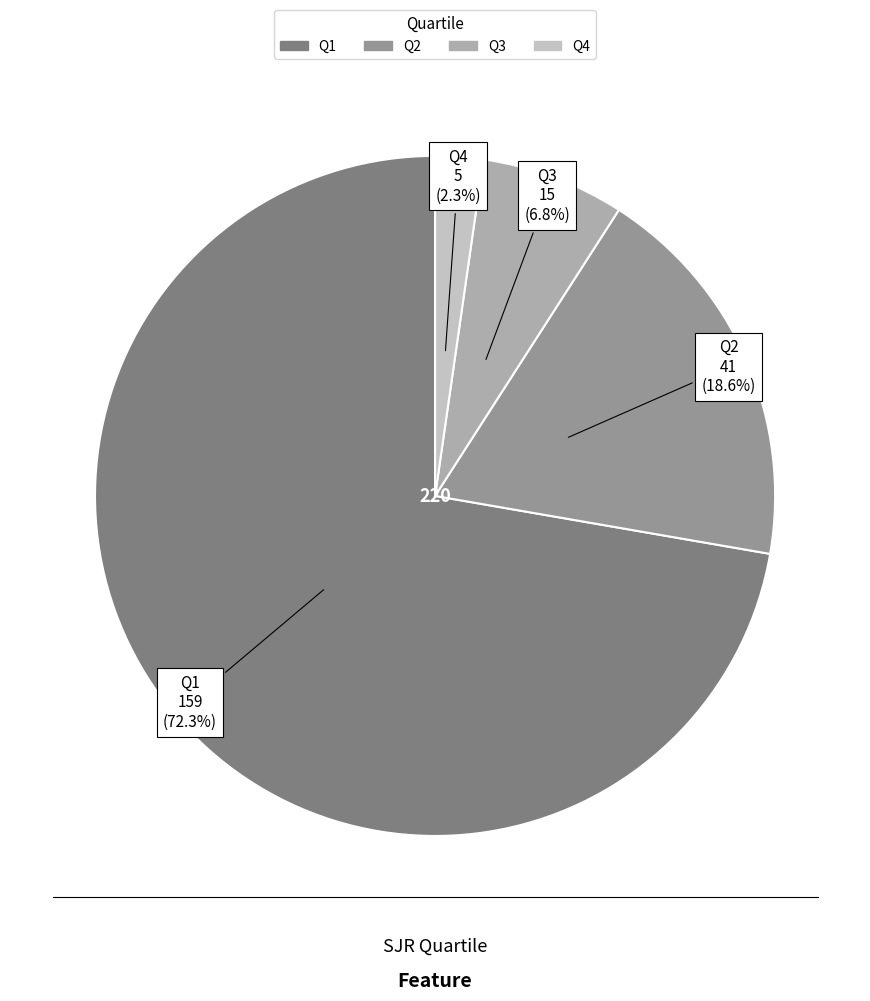

Rank the categories by value from highest to lowest.

Q1, Q2, Q3, Q4